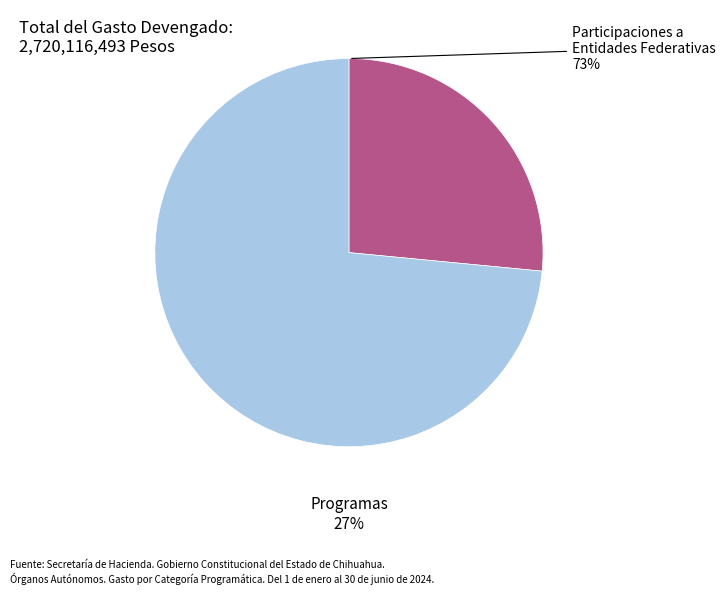

Do Programas and Participaciones a Entidades Federativas together represent more than half of the pie?

Yes